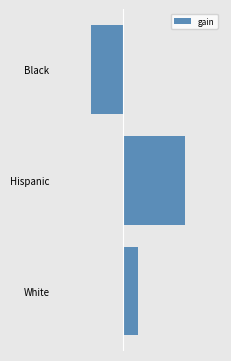

Does the chart contain stacked bars?

No